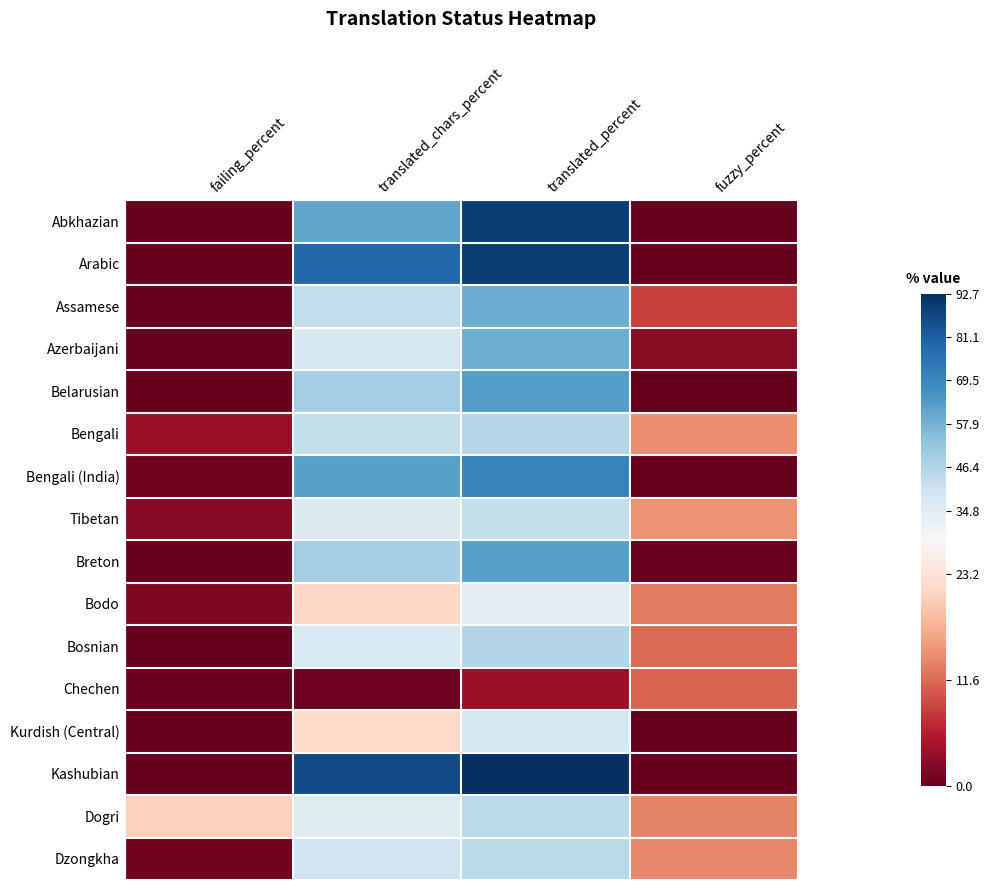

Reading left to right, list all the values displayed in this chart.

Abkhazian: failing_percent=0.0	translated_chars_percent=60.9	translated_percent=88.7	fuzzy_percent=0.0
Arabic: failing_percent=0.0	translated_chars_percent=78.4	translated_percent=89.1	fuzzy_percent=0.0
Assamese: failing_percent=0.0	translated_chars_percent=43.3	translated_percent=59.4	fuzzy_percent=8.5
Azerbaijani: failing_percent=0.0	translated_chars_percent=37.6	translated_percent=59.0	fuzzy_percent=2.7
Belarusian: failing_percent=0.0	translated_chars_percent=48.7	translated_percent=63.0	fuzzy_percent=0.0
Bengali: failing_percent=3.6	translated_chars_percent=42.6	translated_percent=45.9	fuzzy_percent=14.4
Bengali (India): failing_percent=0.9	translated_chars_percent=62.7	translated_percent=70.7	fuzzy_percent=0.0
Tibetan: failing_percent=2.2	translated_chars_percent=36.4	translated_percent=42.7	fuzzy_percent=14.8
Breton: failing_percent=0.0	translated_chars_percent=48.5	translated_percent=62.6	fuzzy_percent=0.4
Bodo: failing_percent=1.8	translated_chars_percent=21.4	translated_percent=33.7	fuzzy_percent=13.0
Bosnian: failing_percent=0.0	translated_chars_percent=36.7	translated_percent=46.3	fuzzy_percent=11.7
Chechen: failing_percent=0.4	translated_chars_percent=0.8	translated_percent=3.6	fuzzy_percent=11.2
Kurdish (Central): failing_percent=0.0	translated_chars_percent=21.6	translated_percent=38.7	fuzzy_percent=0.0
Kashubian: failing_percent=0.0	translated_chars_percent=85.8	translated_percent=92.7	fuzzy_percent=0.0
Dogri: failing_percent=20.7	translated_chars_percent=35.1	translated_percent=44.5	fuzzy_percent=13.5
Dzongkha: failing_percent=0.9	translated_chars_percent=40.0	translated_percent=44.5	fuzzy_percent=13.9